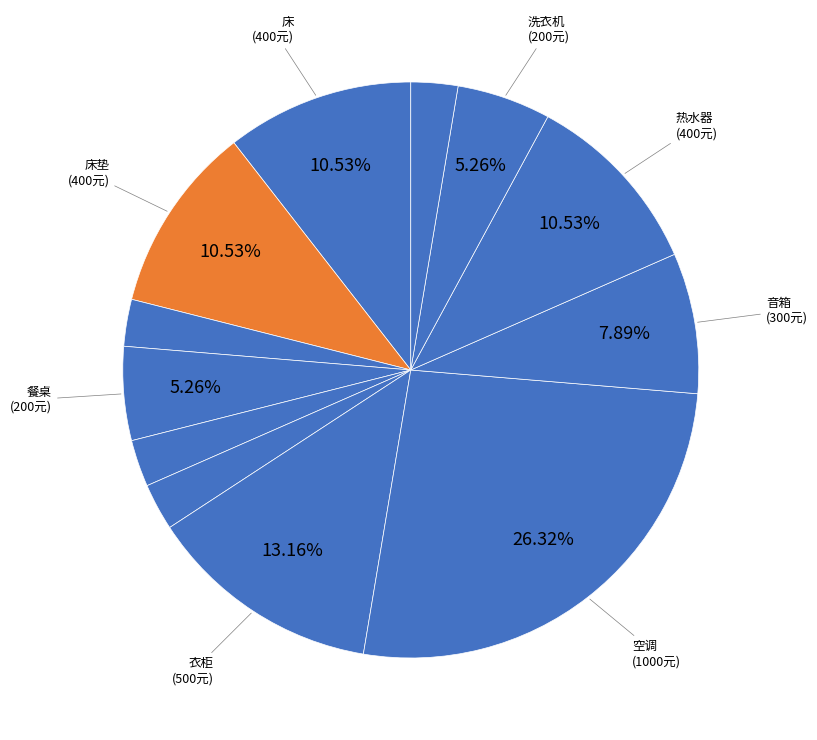

Count the number of slices in the pie.

12